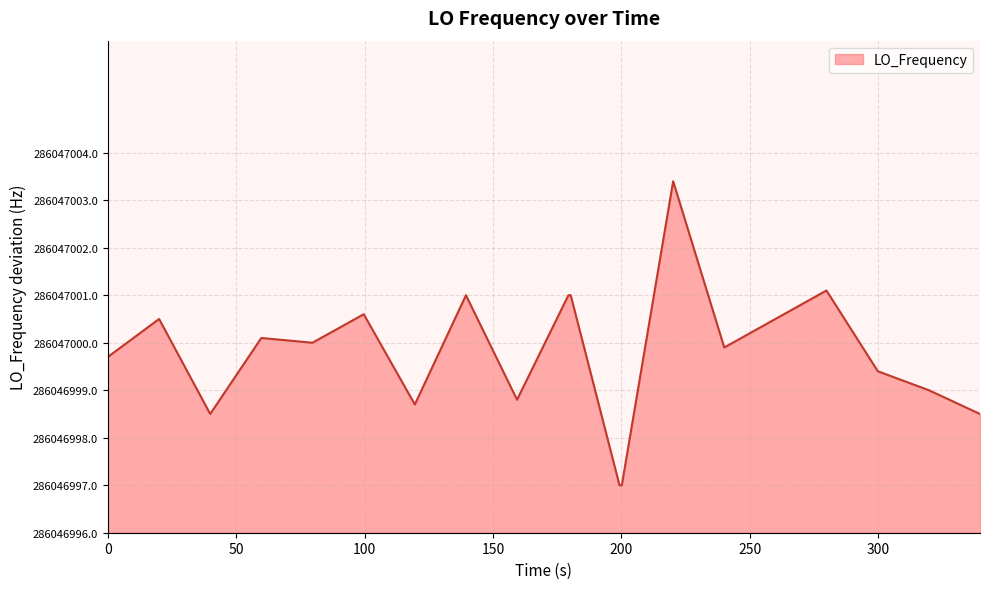

What is the difference between the second highest and second lowest values?

4.1